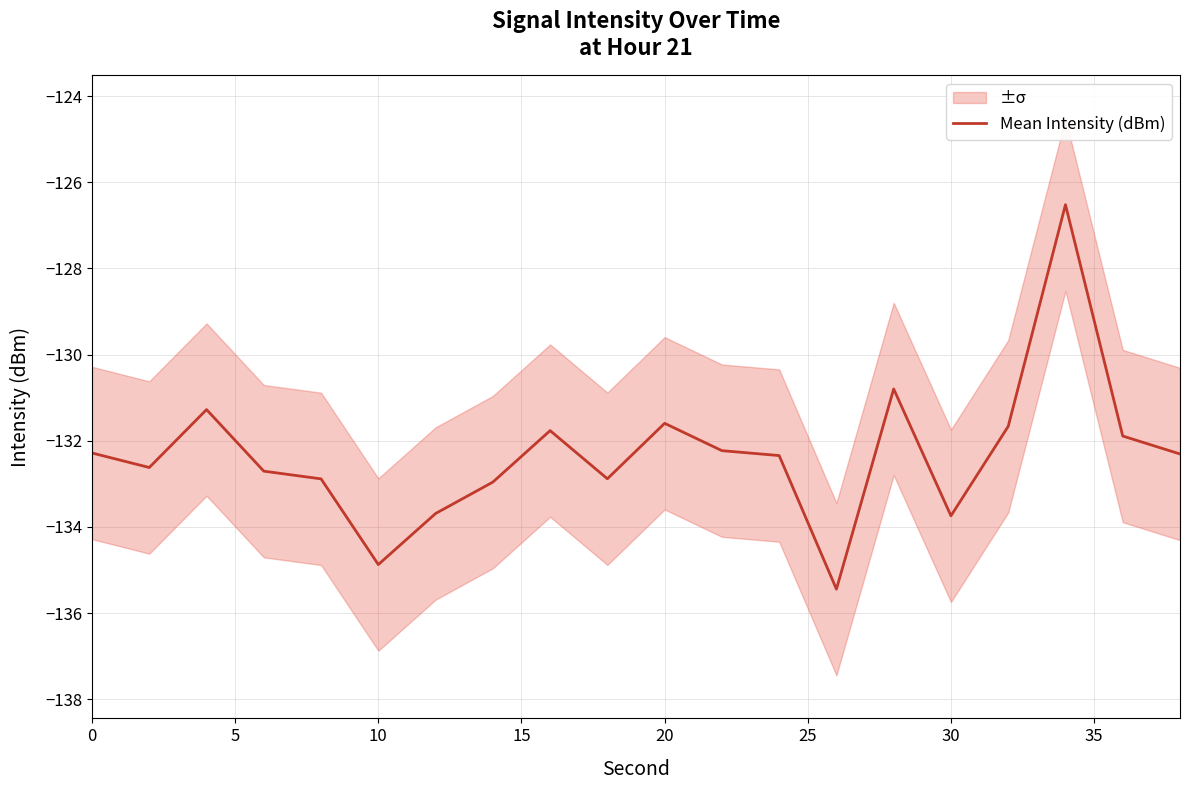

What is the highest value of the Mean Intensity (dBm) series?

-126.5